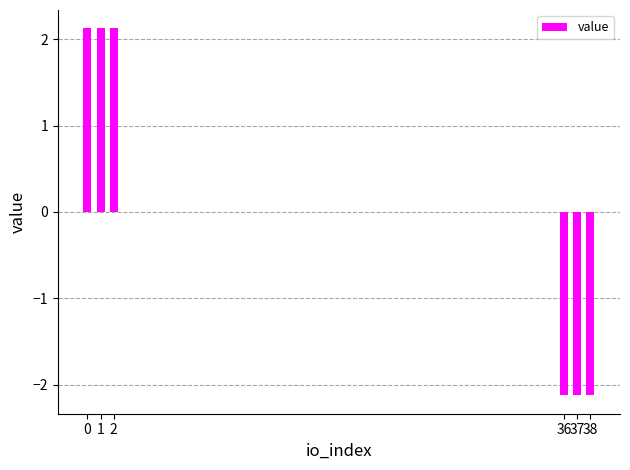

Reading left to right, list all the values displayed in this chart.

0=2.1	1=2.1	2=2.1	36=-2.1	37=-2.1	38=-2.1